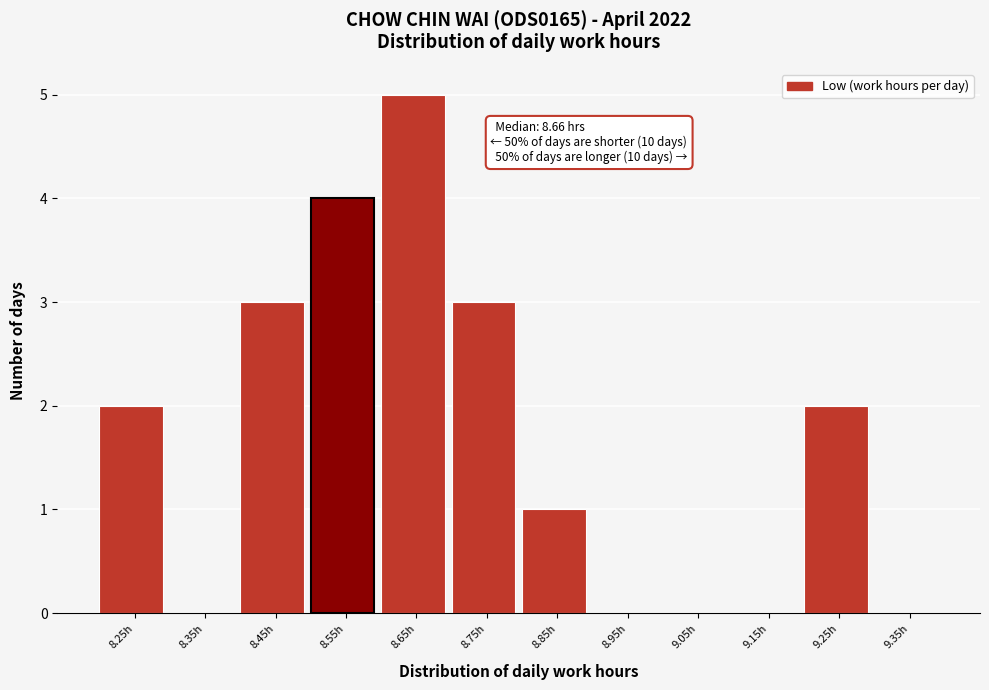

Reading right to left, extract all data points from this chart.

9.35h=0	9.25h=2	9.15h=0	9.05h=0	8.95h=0	8.85h=1	8.75h=3	8.65h=5	8.55h=4	8.45h=3	8.35h=0	8.25h=2